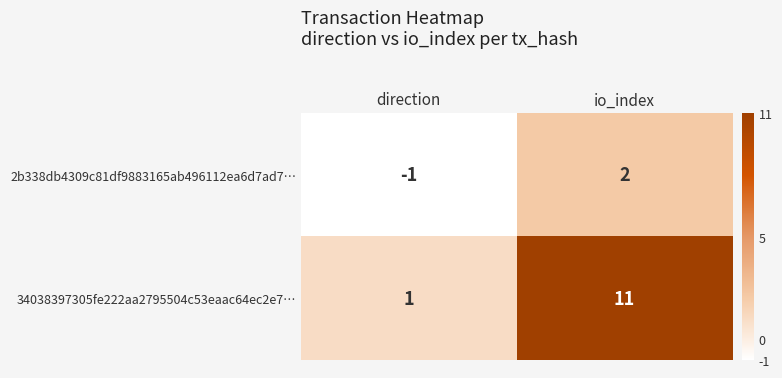

Reading left to right, extract all data points from this chart.

2b338db4309c81df9883165ab496112ea6d7ad7…: direction=-1	io_index=2
34038397305fe222aa2795504c53eaac64ec2e7…: direction=1	io_index=11